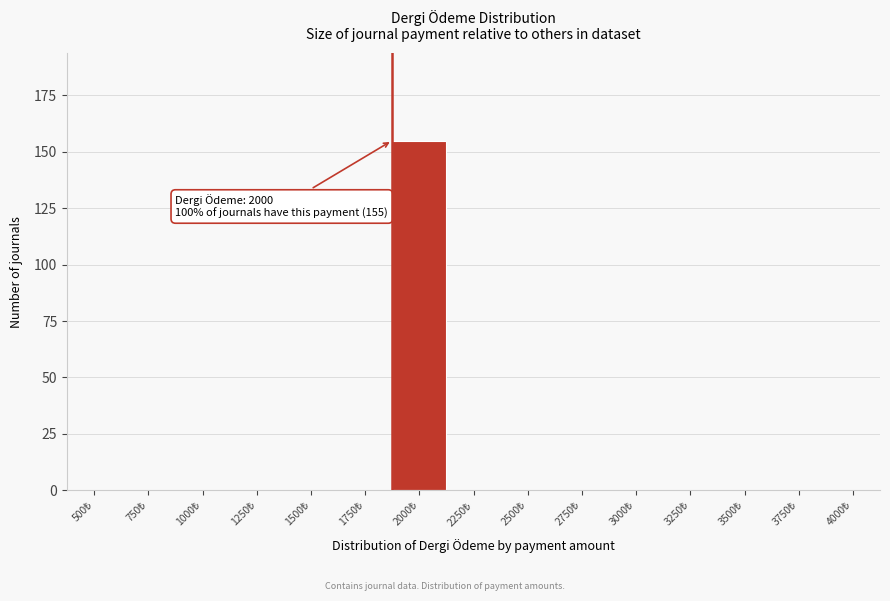

What is the maximum value shown in the chart?

155